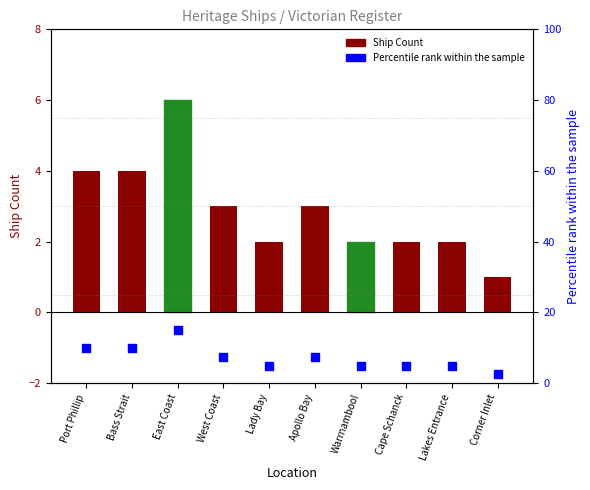

What are all the series names shown in the legend?

Ship Count, Percentile rank